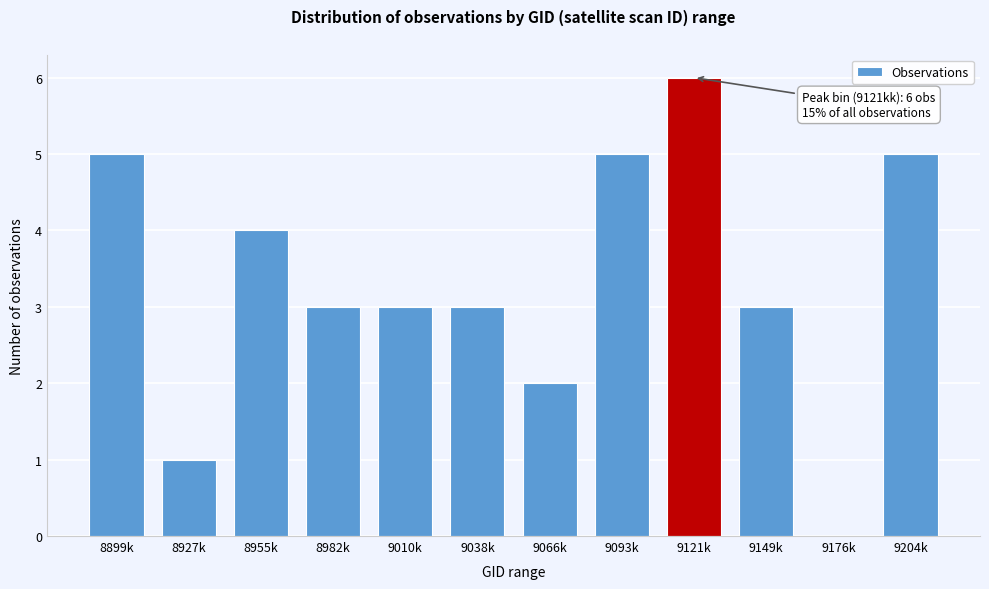

Reading left to right, what are all the values shown in this chart?

8899k=5	8927k=1	8955k=4	8982k=3	9010k=3	9038k=3	9066k=2	9093k=5	9121k=6	9149k=3	9176k=0	9204k=5